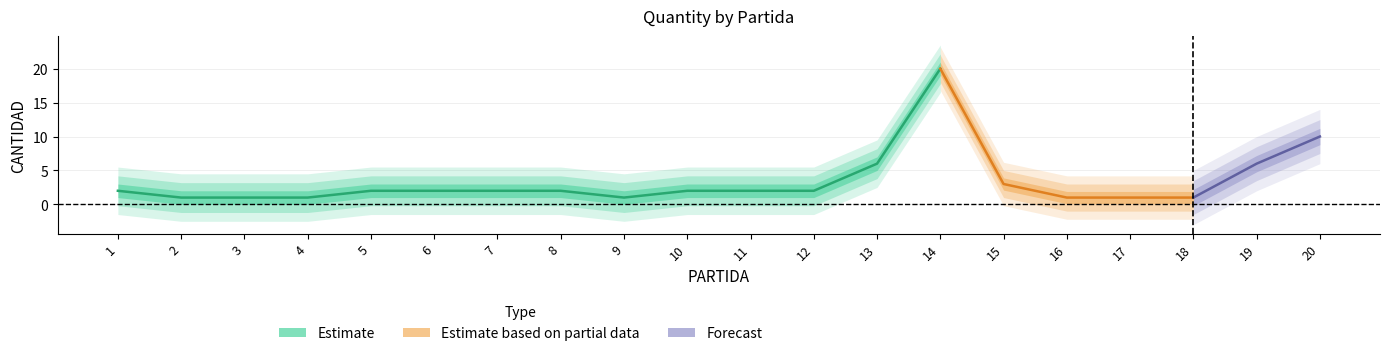

What is the difference between the highest and lowest values at 14?

20